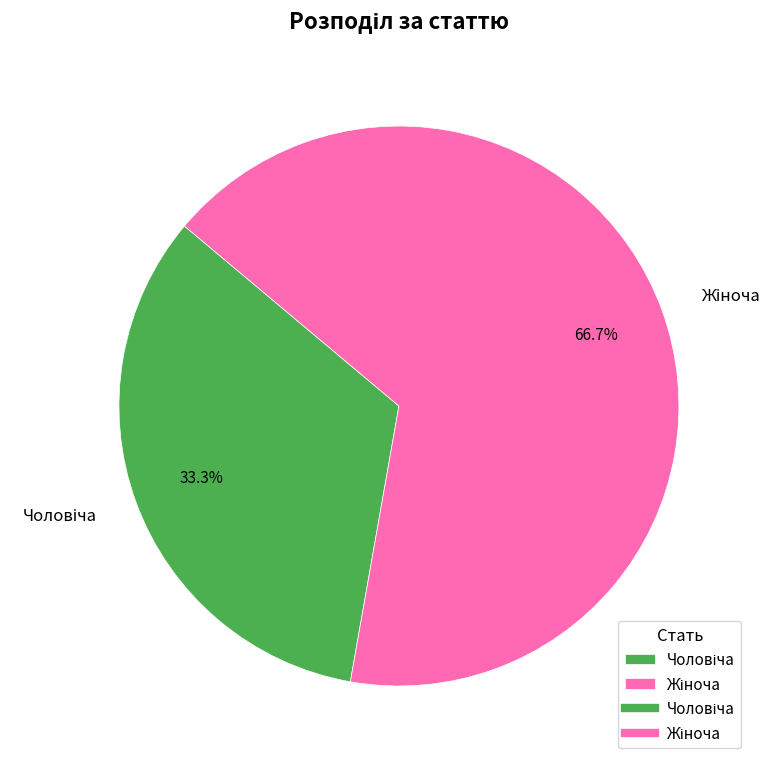

Is there any slice that represents more than half of the pie?

Yes